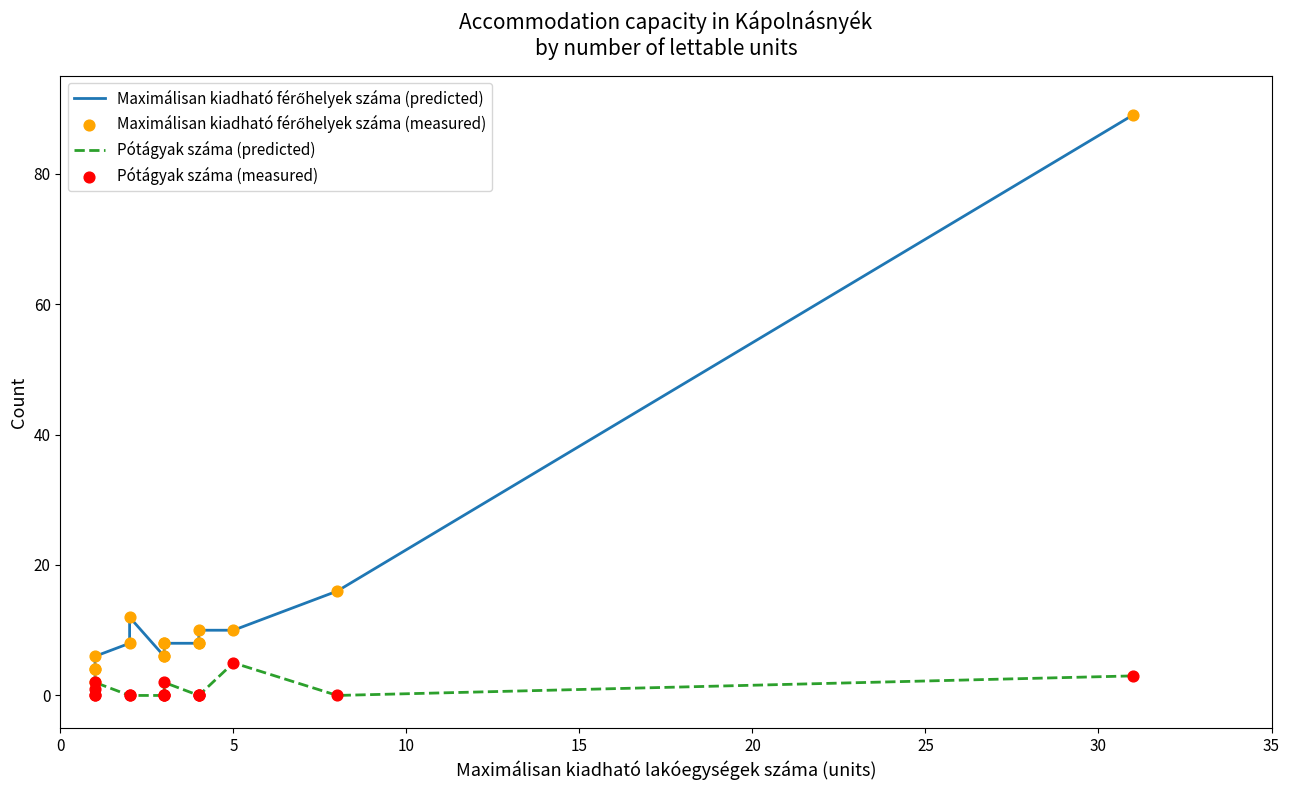

Which series has the widest spread of Y values?

Maximálisan kiadható férőhelyek száma (predicted)